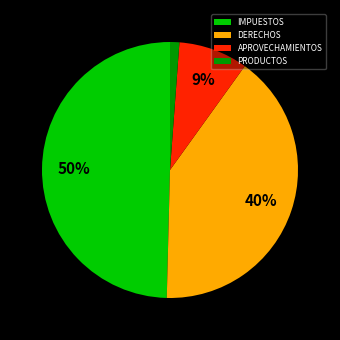

Is there a majority slice in this chart?

No